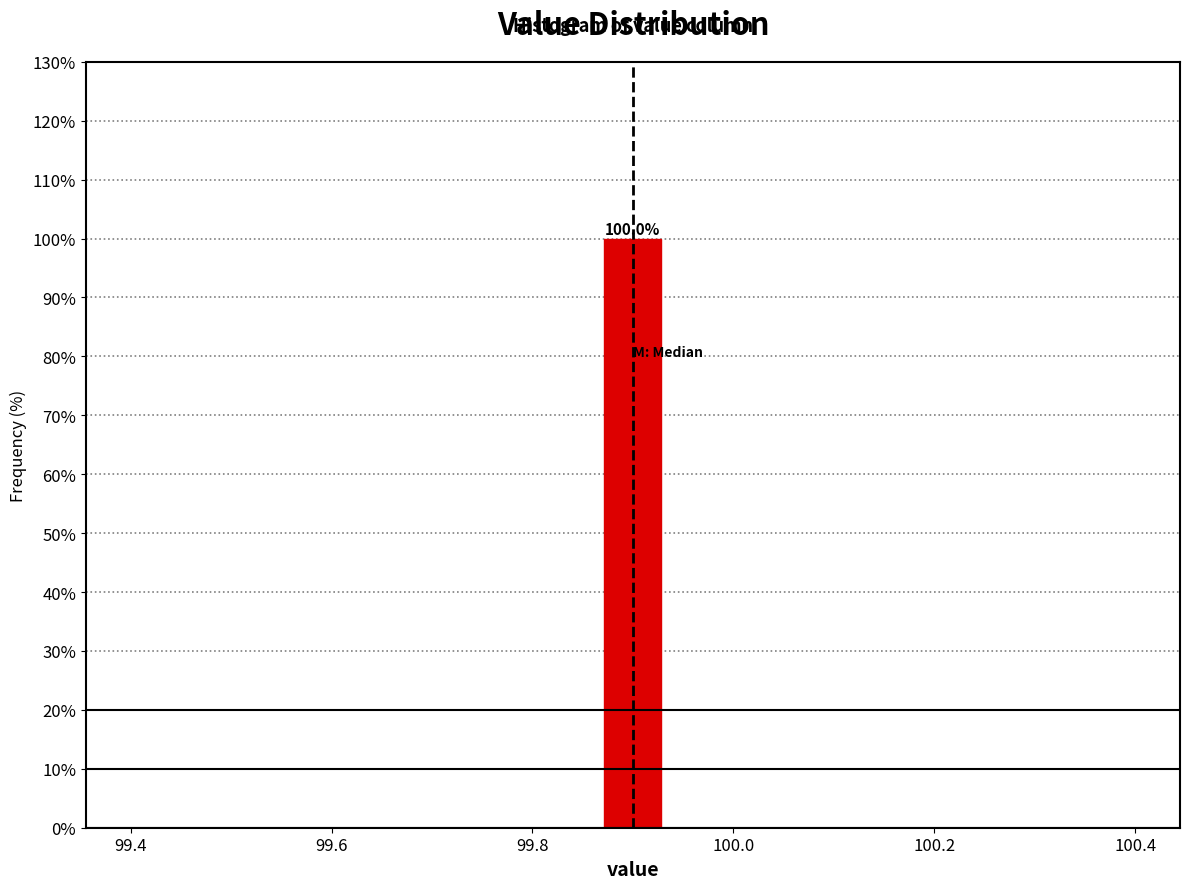

Read against the x-axis, roughly where is the centre of the tallest bar?

99.90